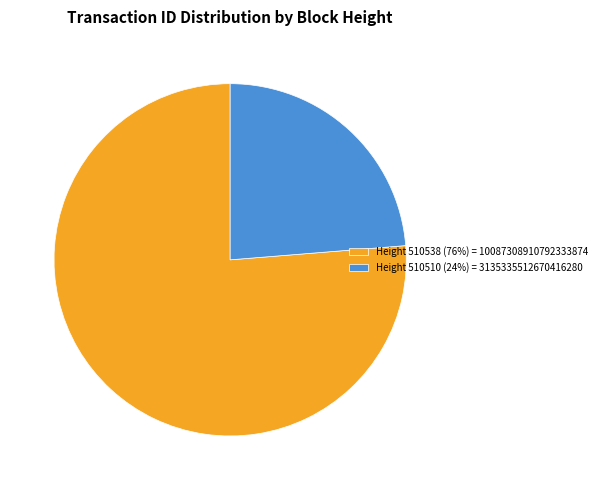

True or false: Height 510538 (76%) = 10087308910792333874 accounts for 68% of the total.

False